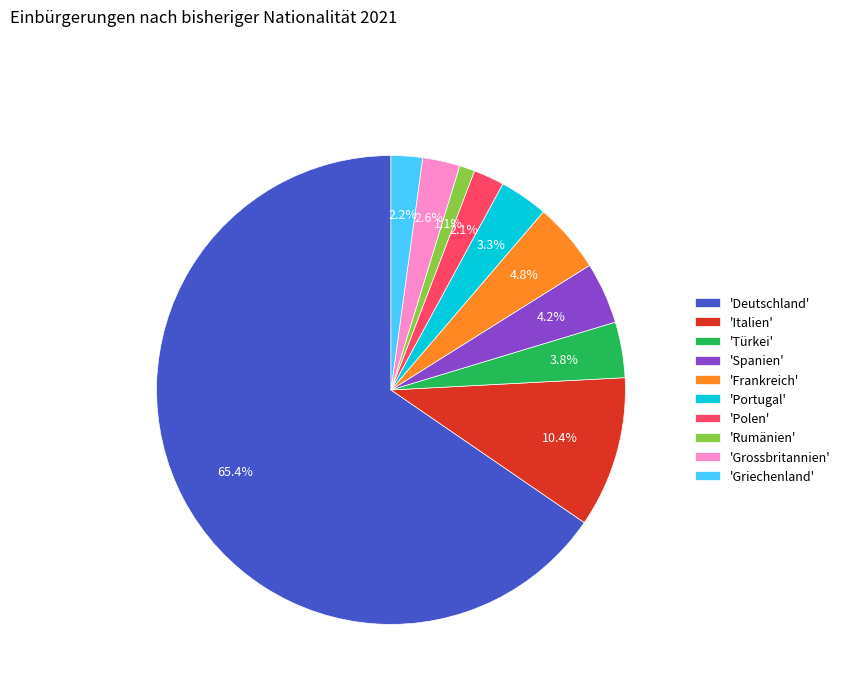

Which has a higher value, 'Rumänien' or 'Griechenland'?

'Griechenland'